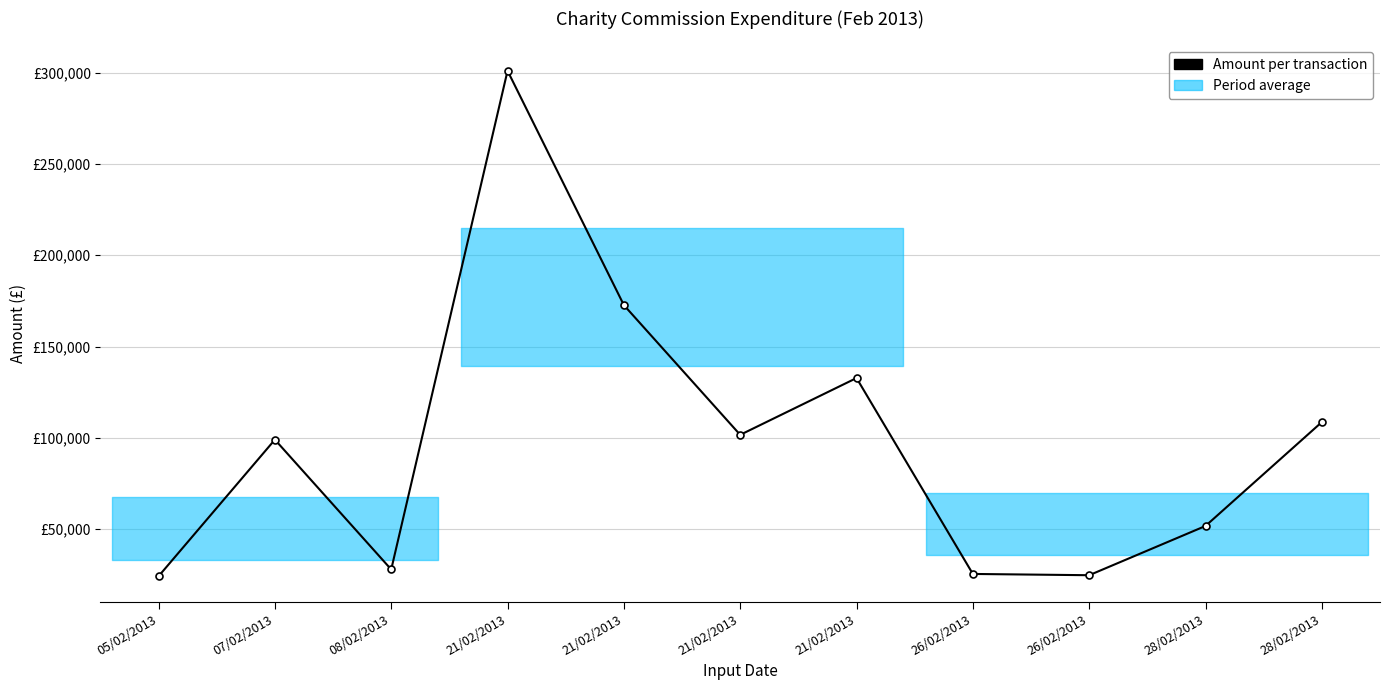

Where is the first local maximum?

07/02/2013